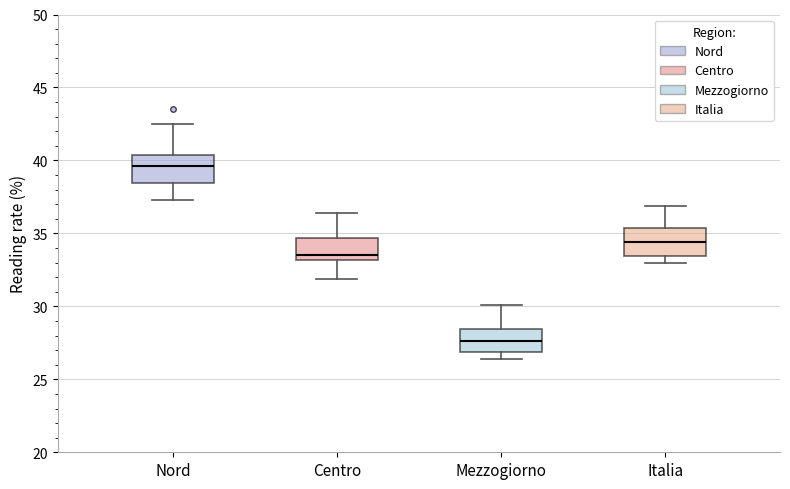

Reading left to right, read every box against the y-axis: the position of its median line, the range the box covers, and the ends of its whiskers. The values are not printed on the chart, so give them approximately, as read against the axis.

Nord: median 39.5, box 38.5 to 40.5, whiskers 37.5 to 42.5
Centro: median 33.5, box 33.0 to 34.5, whiskers 32.0 to 36.5
Mezzogiorno: median 27.5, box 27.0 to 28.5, whiskers 26.5 to 30.0
Italia: median 34.5, box 33.5 to 35.5, whiskers 33.0 to 37.0